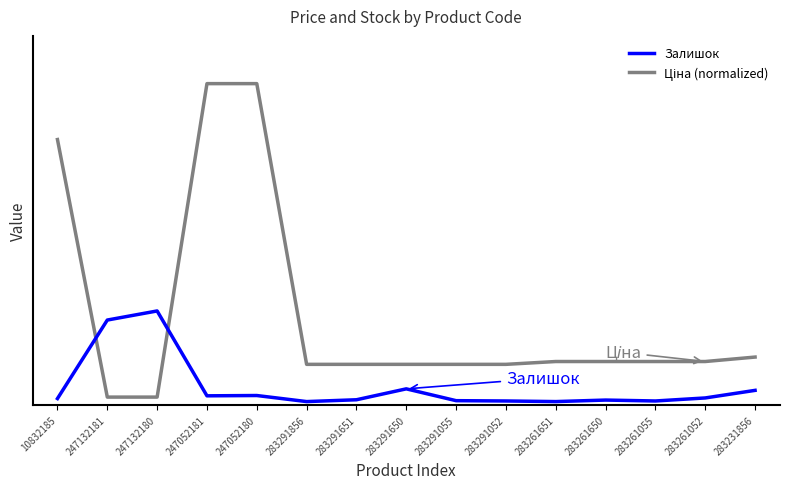

Count the number of data series in this chart.

2